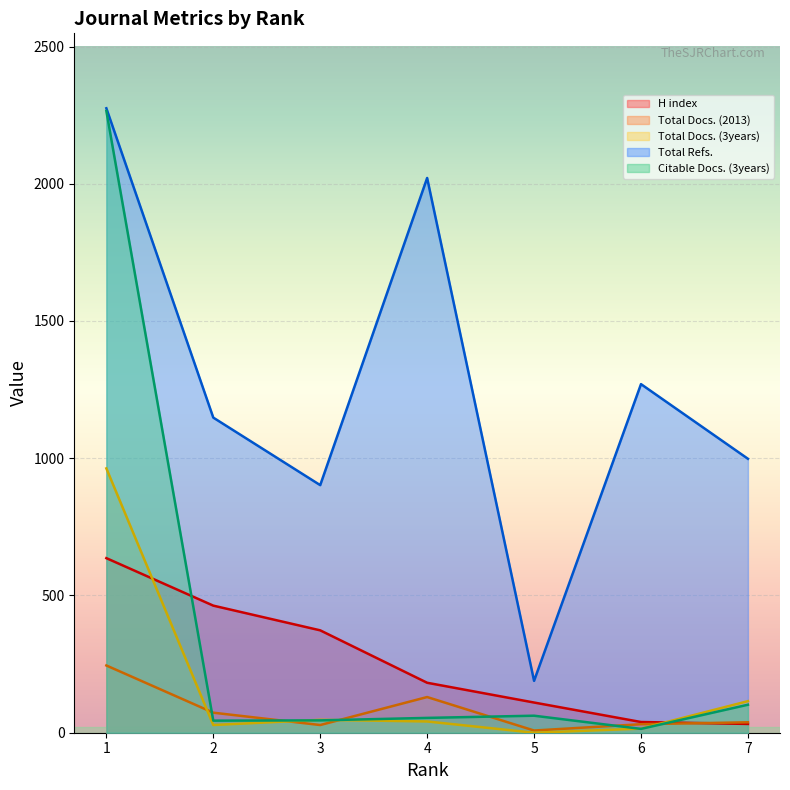

Which series has the widest spread of values?

Citable Docs. (3years)